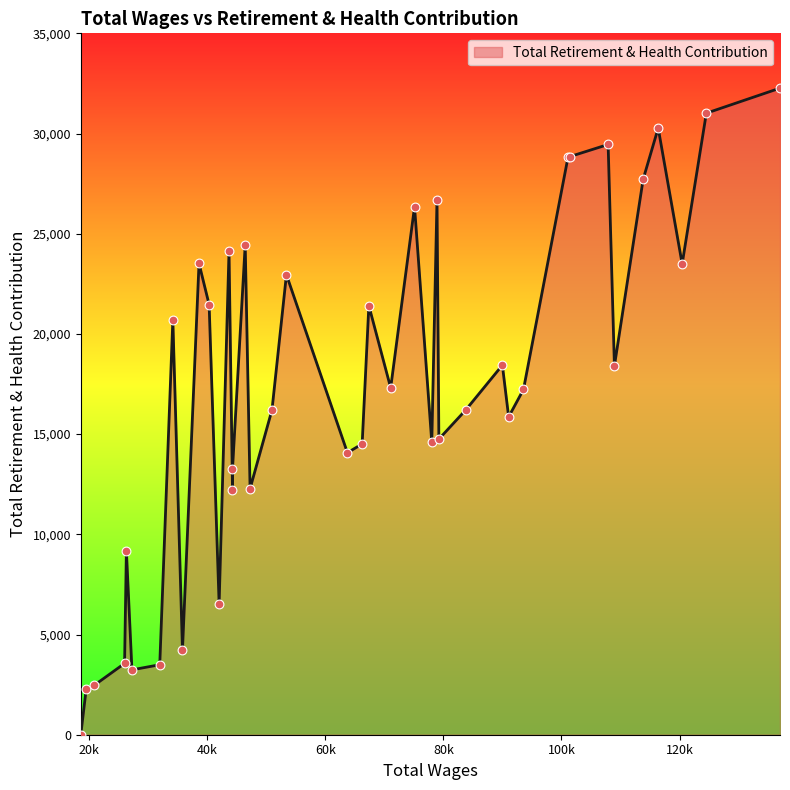

Approximately how many times larger is the value at 71080.0 compared to 20834.0?

7.0